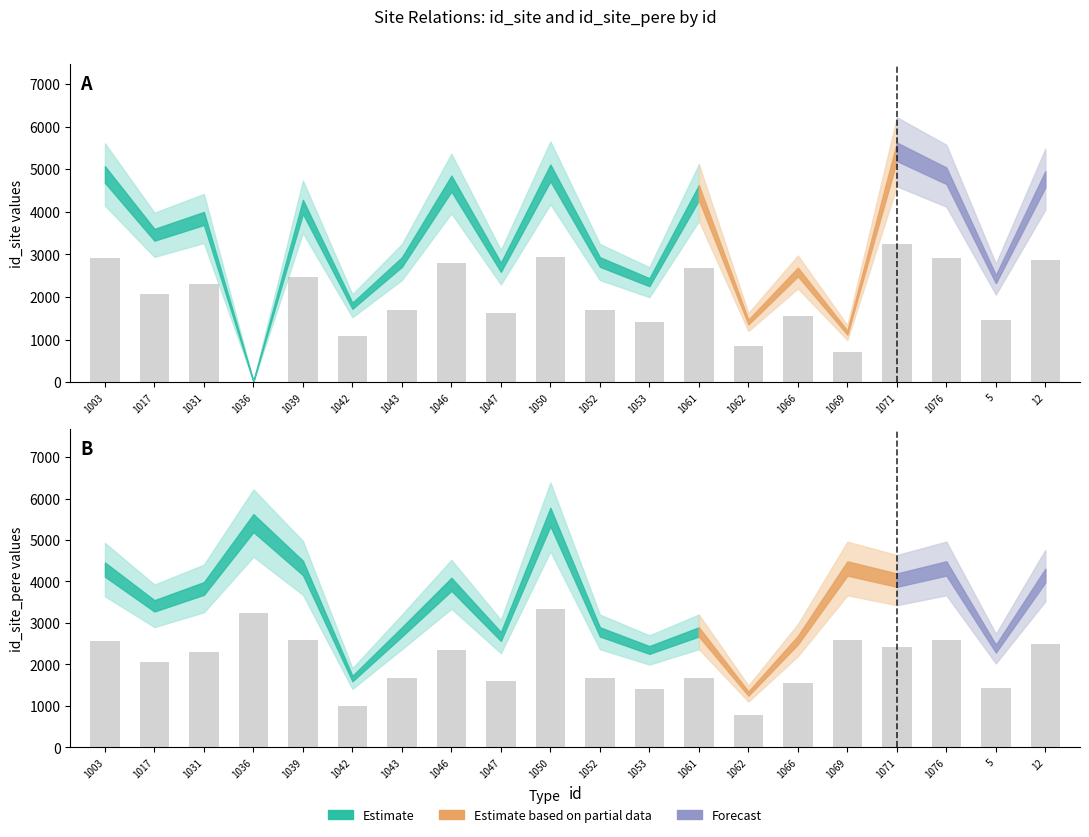

Where is id_site nearest to the value 1628?

1047